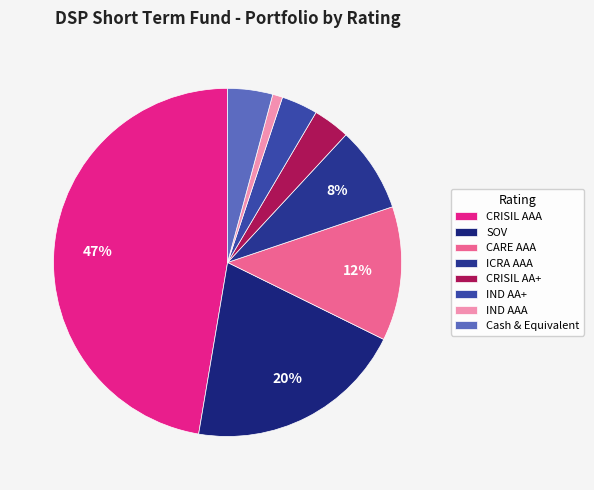

To the nearest percent, what percentage of the pie is CRISIL AAA?

47%